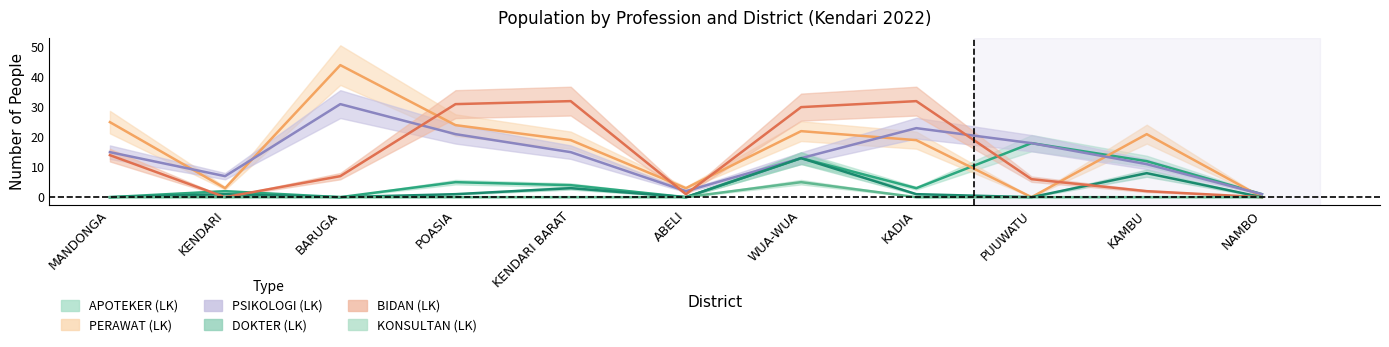

Is it true that KONSULTAN (LK) equals 3 at ABELI?

False